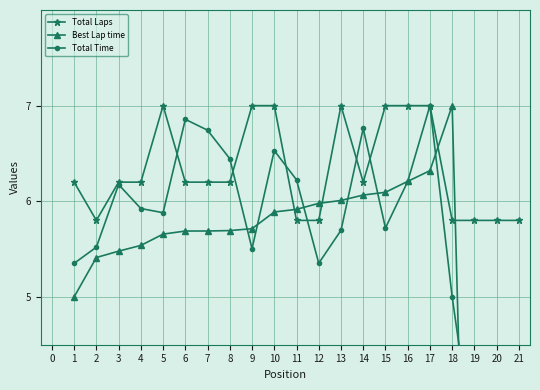

The Total Laps series shows 5.8 at 2. True or false?

True